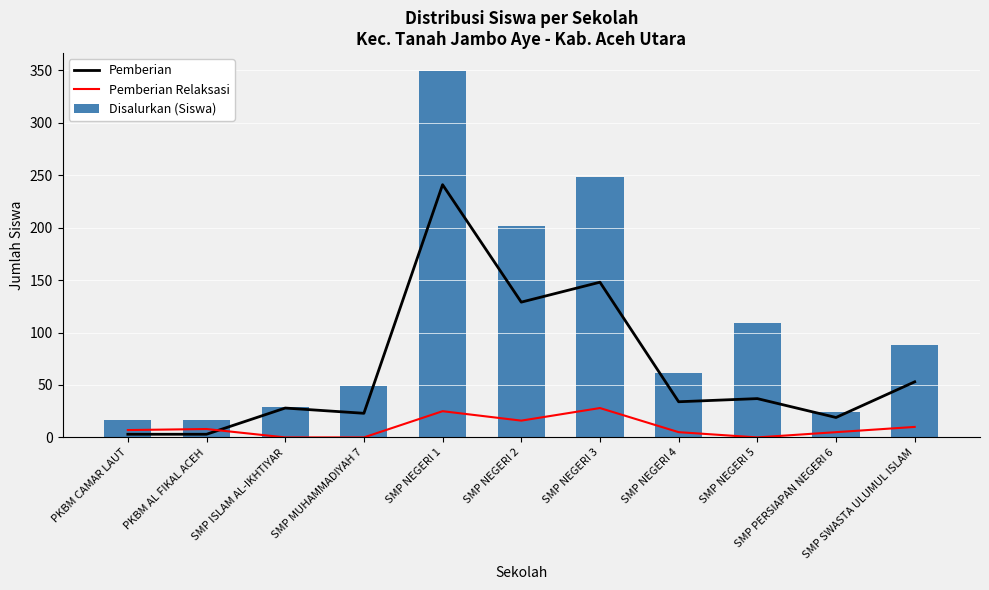

Which label corresponds to the smallest value in the chart?

SMP ISLAM AL-IKHTIYAR